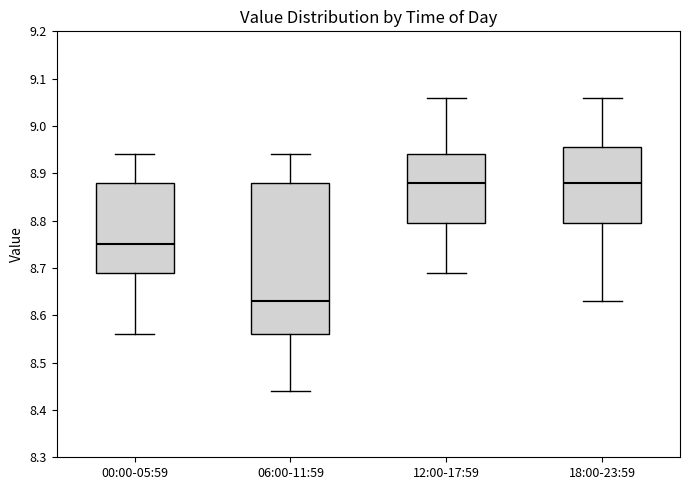

Where is the upper edge of the box for 06:00-11:59 on the y-axis? The values are not printed on the chart, so give them approximately, as read against the axis.

8.88